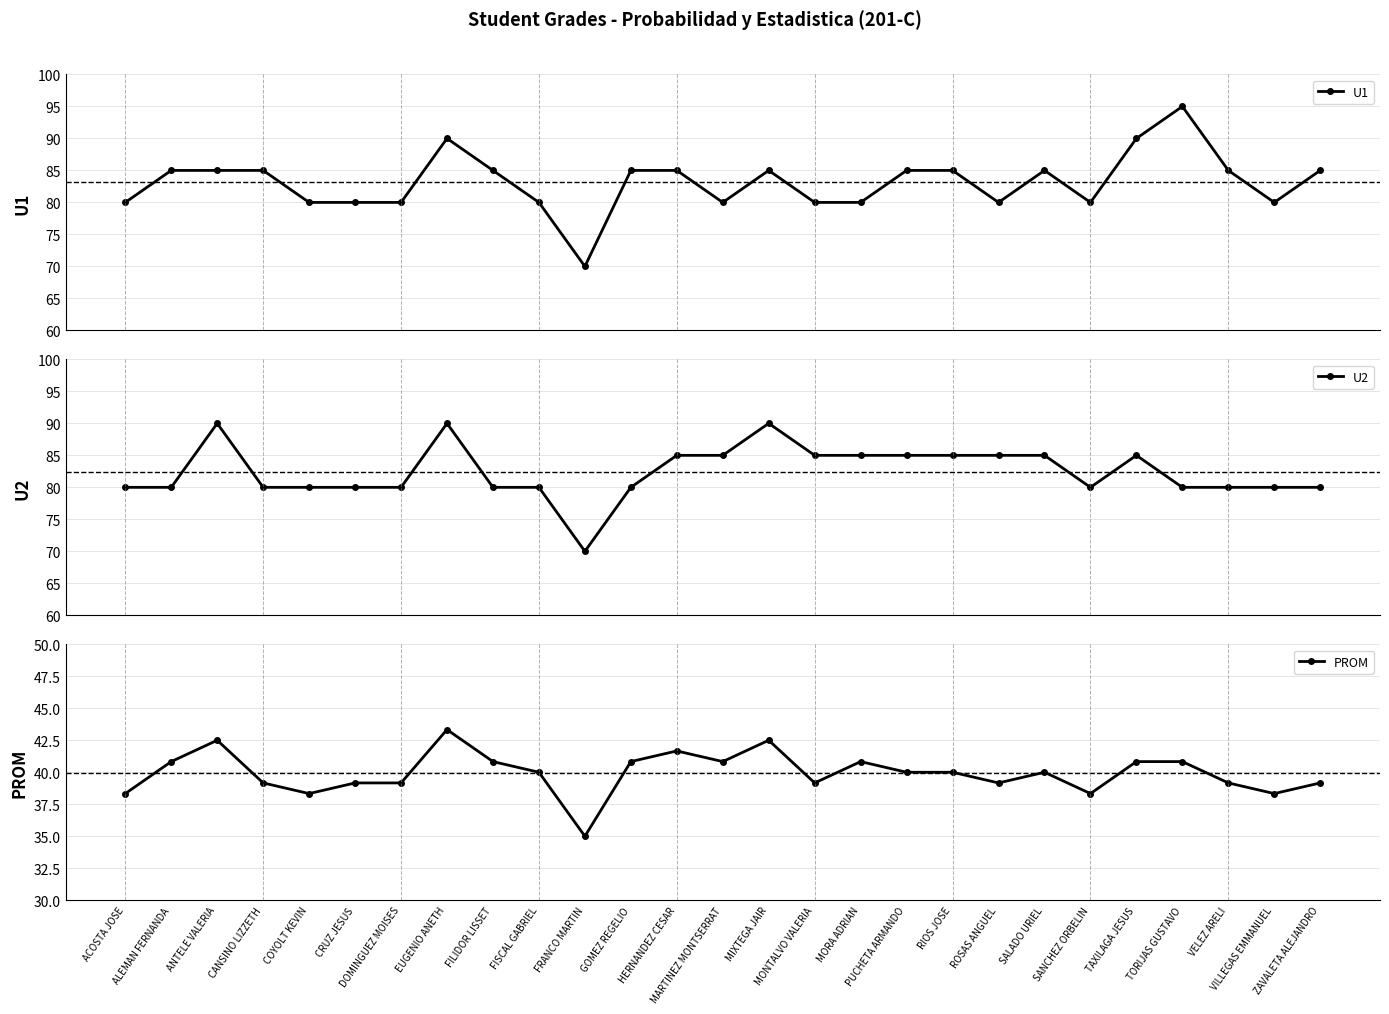

What is the difference between the second highest and minimum values in the U1 series?

20